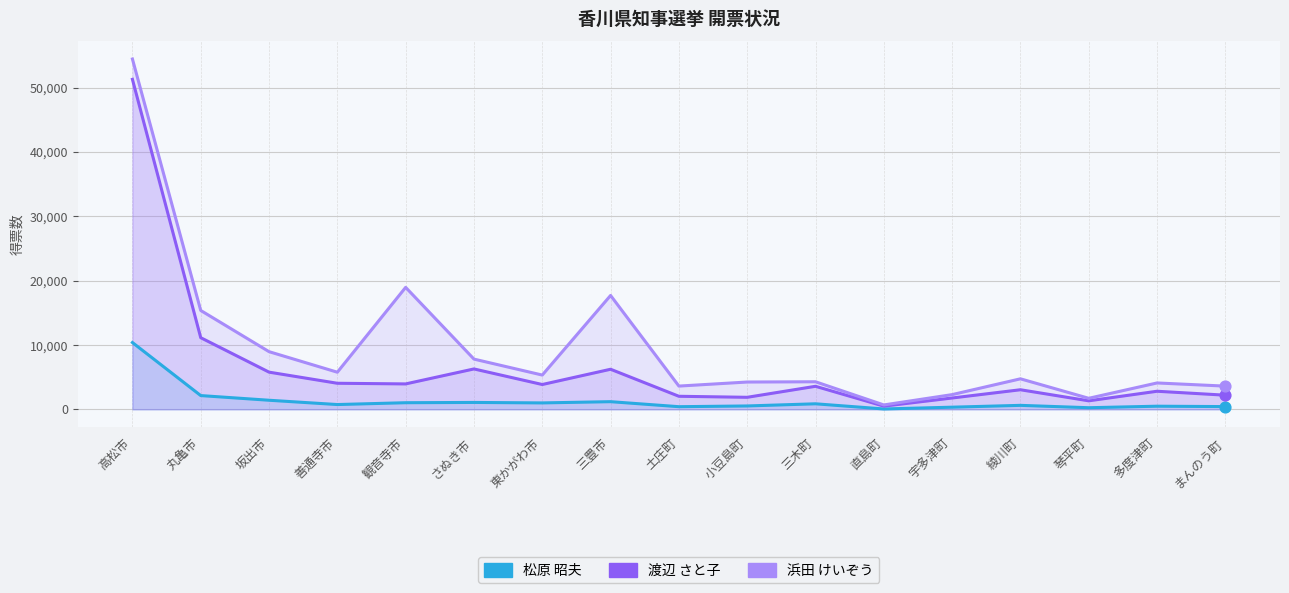

Which series reaches the minimum Y coordinate?

松原 昭夫